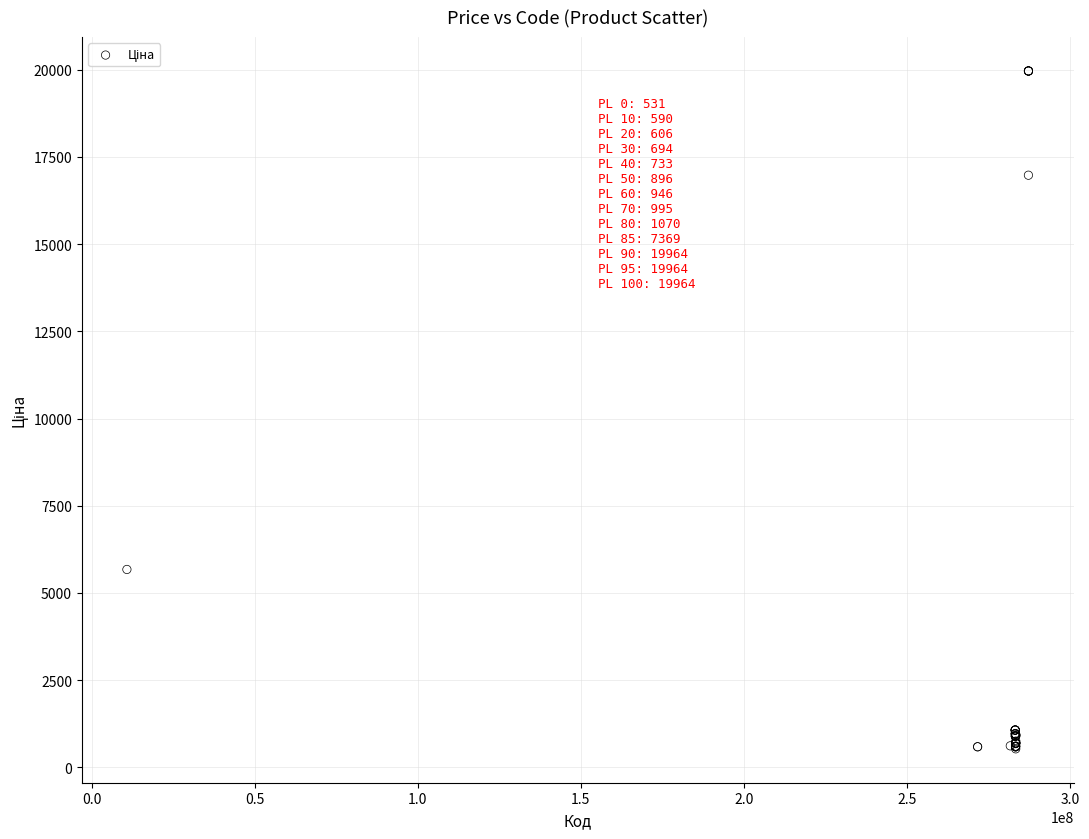

What Y value in the scatter plot is closest to 10247?

5673.8